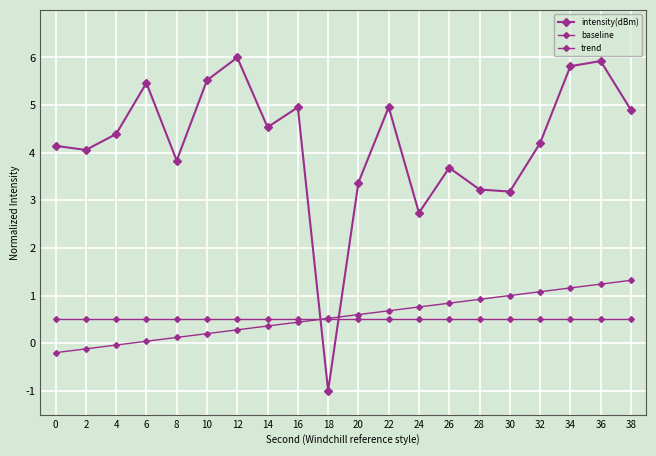

Which series has the widest spread of values?

intensity(dBm)